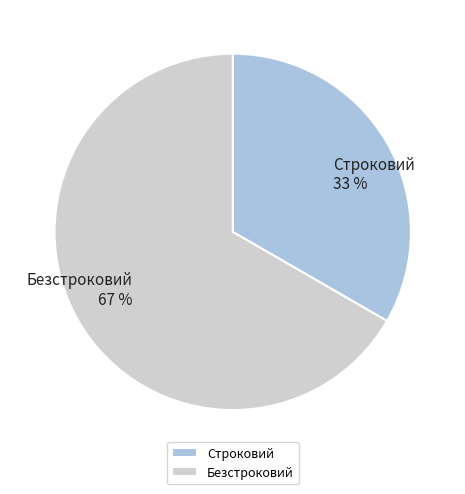

What is the largest slice in the pie chart?

Безстроковий